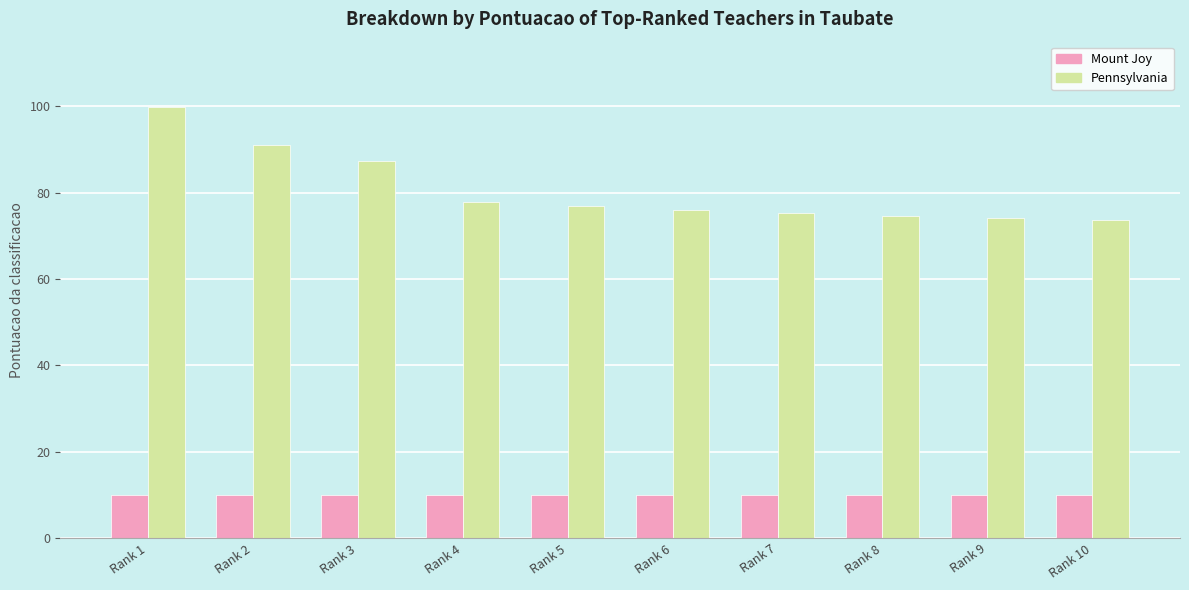

True or false: Mount Joy has a value of 10.0 at Rank 10.

True